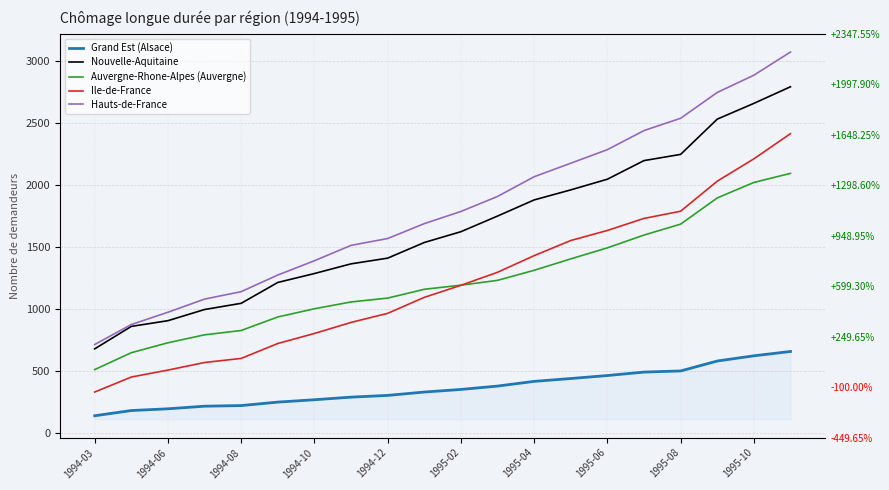

List the series in order of their peak value, highest first.

Hauts-de-France, Nouvelle-Aquitaine, Ile-de-France, Auvergne-Rhone-Alpes (Auvergne), Grand Est (Alsace)